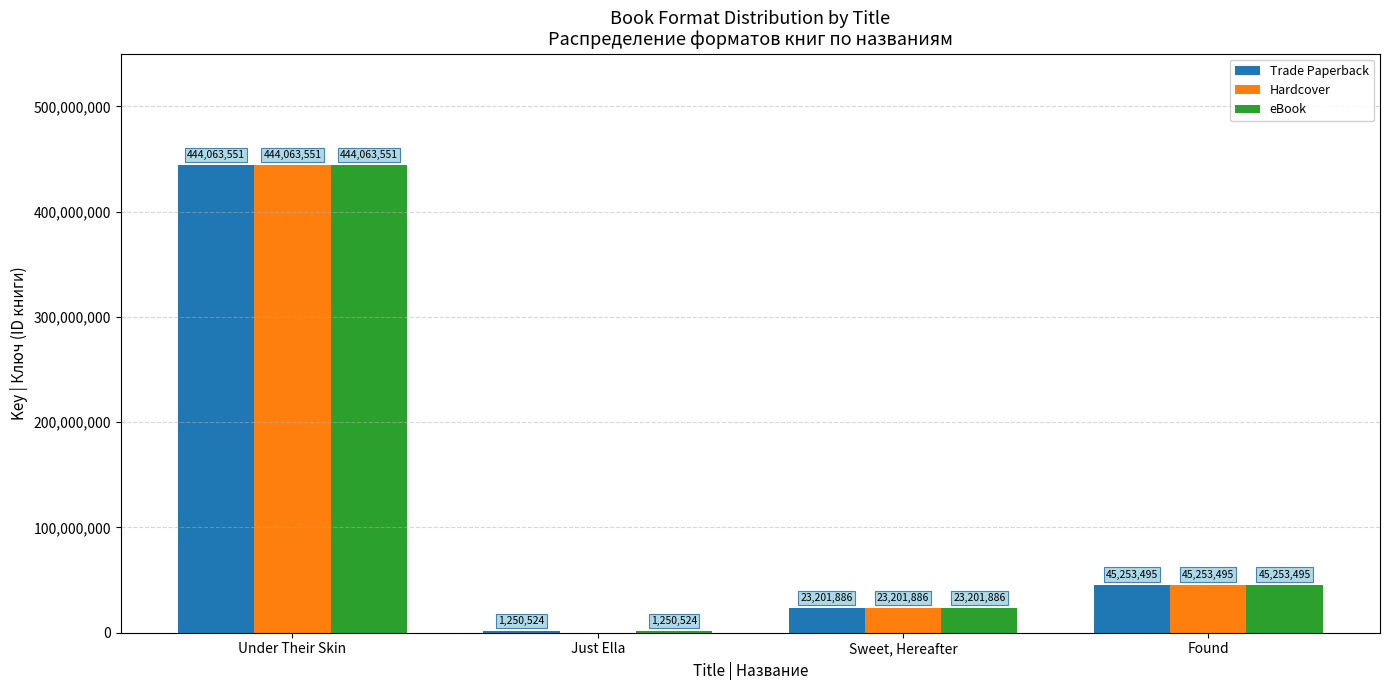

The value of Hardcover at Found is 28659399. True or false?

False